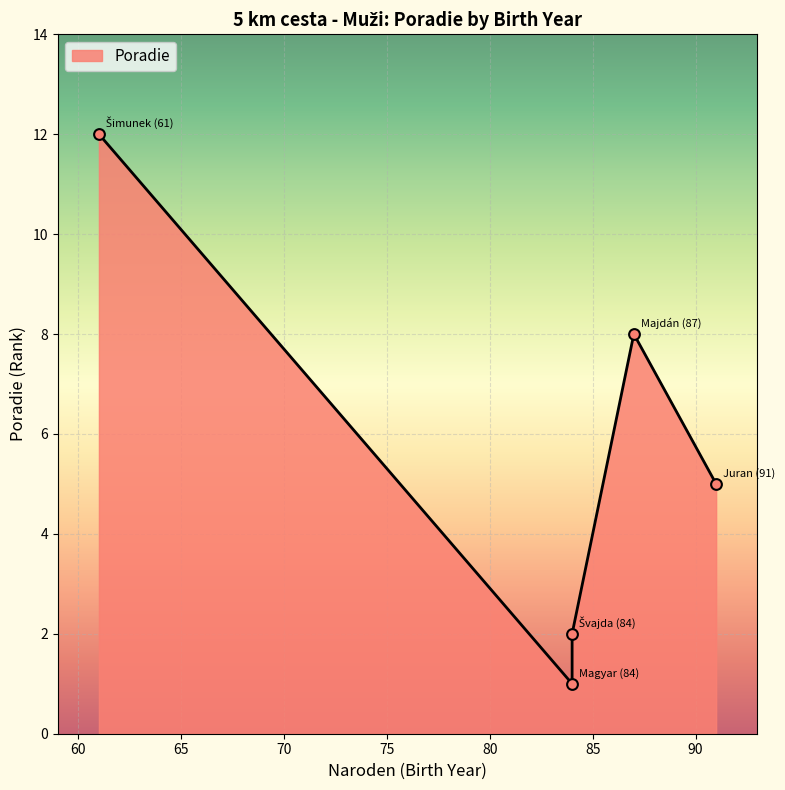

What is the ratio of the value at 87 (Majdán) to the value at 91 (Juran)?

1.6